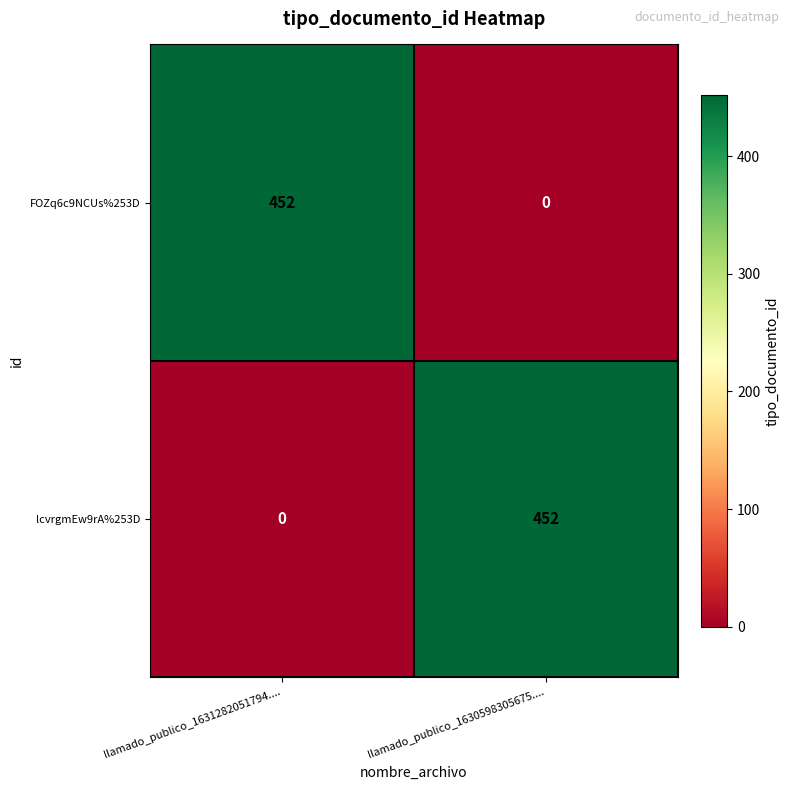

What is the difference between the highest and lowest values at llamado_publico_1631282051794....?

452